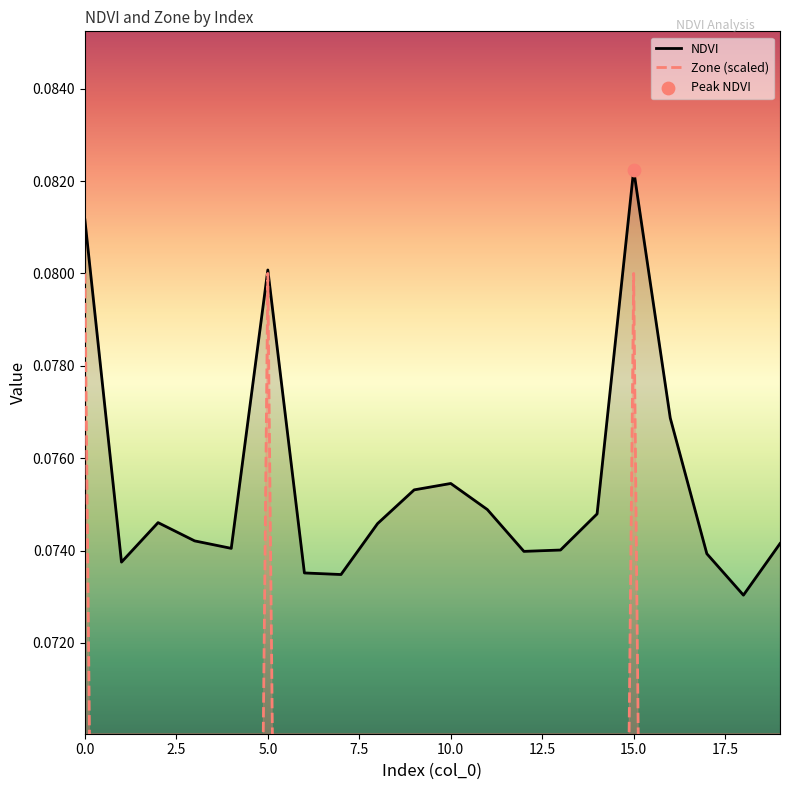

Which series reaches the maximum Y coordinate?

NDVI